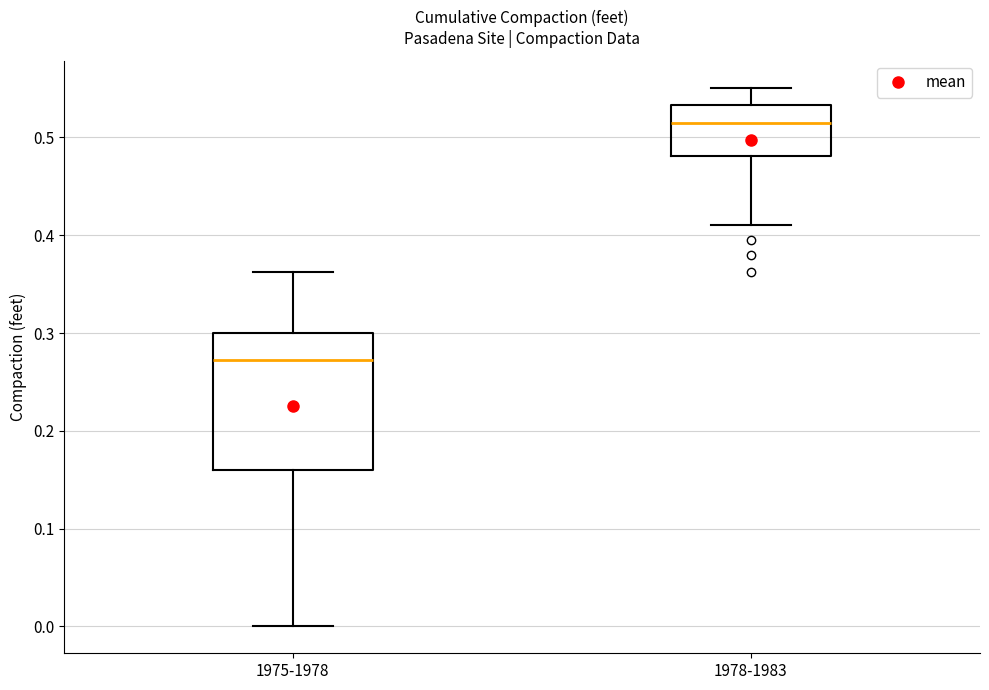

Which box is the tallest, from its lower edge to its upper edge?

1975-1978